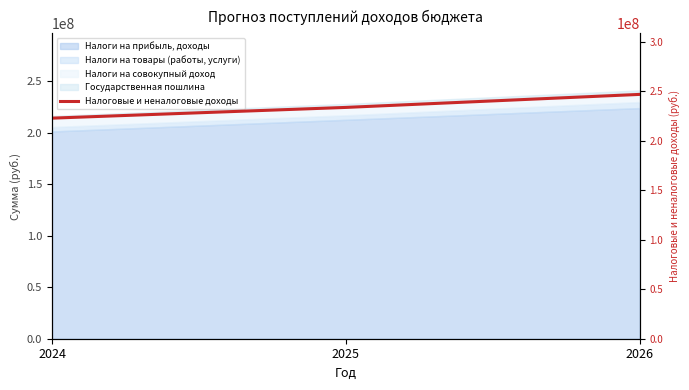

Reading left to right, what are all the values shown in this chart?

222919801	233763991	246921175